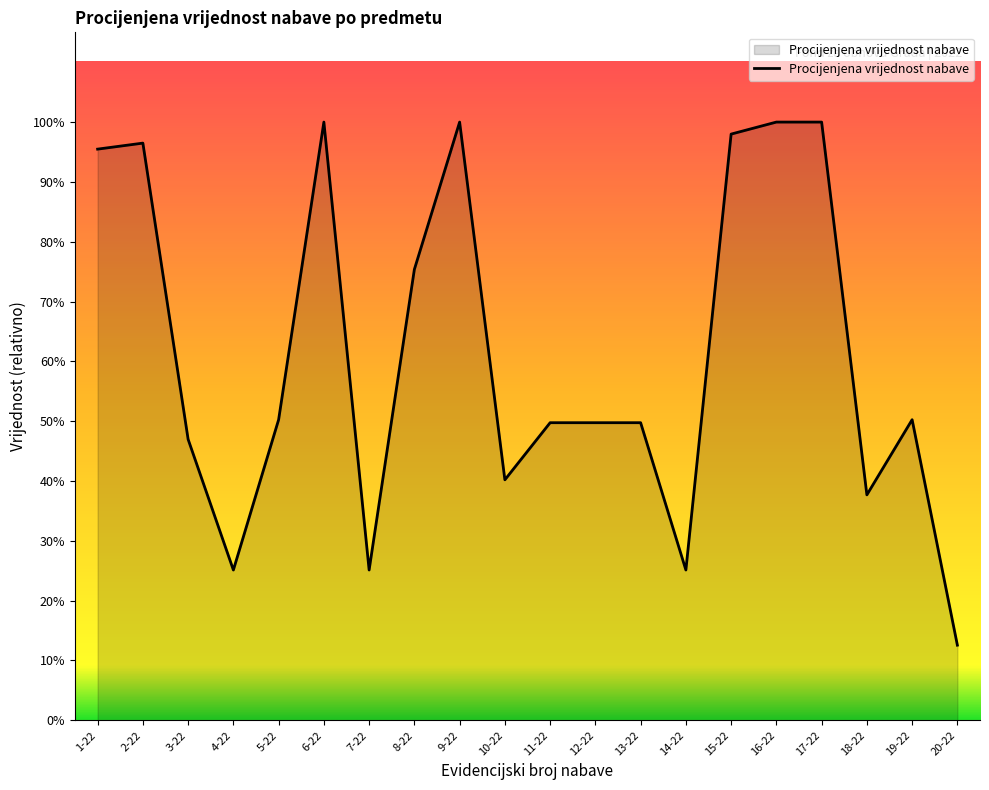

List the labels in order of value, largest first.

6-22, 9-22, 16-22, 17-22, 15-22, 2-22, 1-22, 8-22, 5-22, 19-22, 11-22, 12-22, 13-22, 3-22, 10-22, 18-22, 4-22, 7-22, 14-22, 20-22